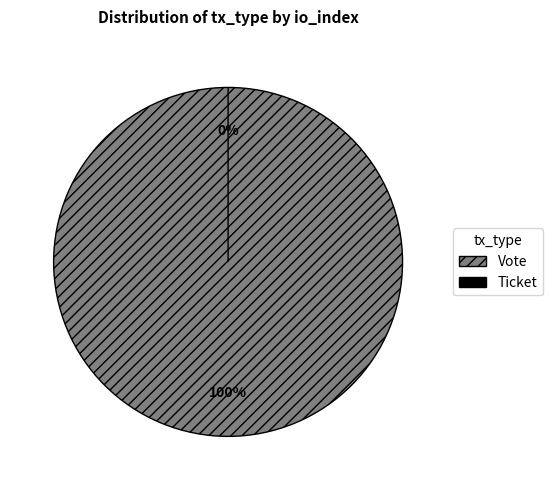

To the nearest percent, what percentage of the pie is Vote?

100%